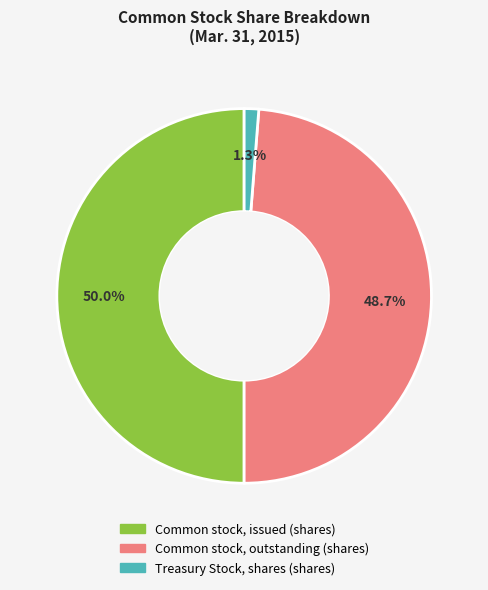

Does Common stock, outstanding (shares) represent more than half of the total?

No